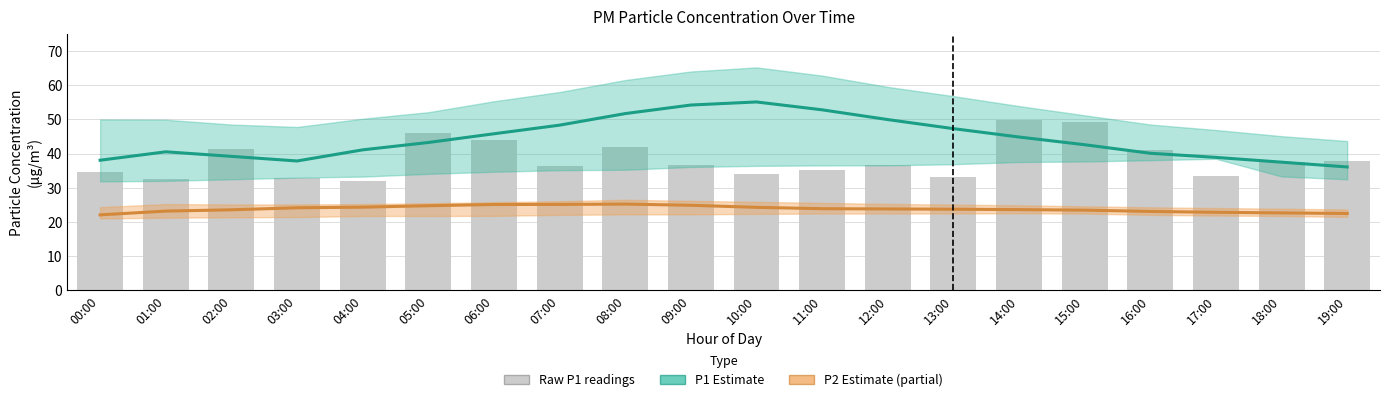

Which series has the largest total across all categories?

P1 Estimate